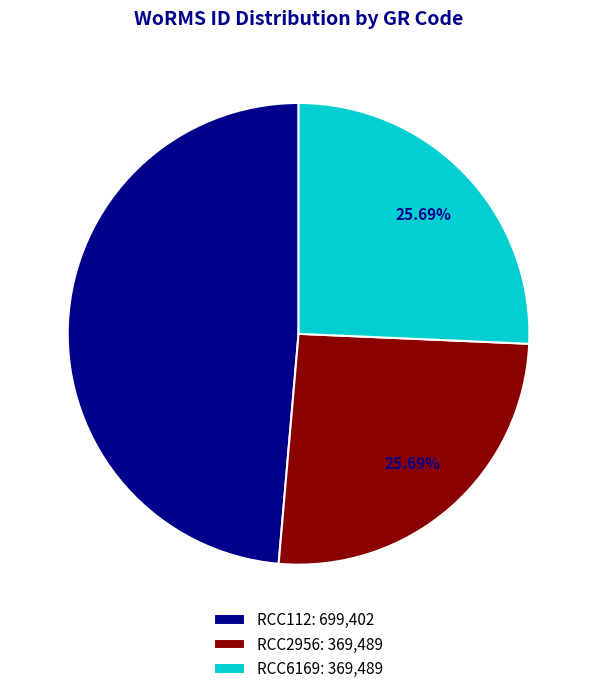

To the nearest percent, what percentage of the pie is RCC6169?

26%